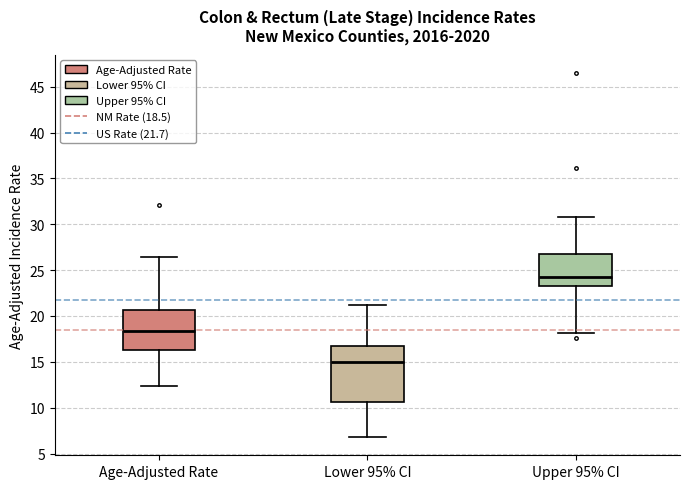

Reading left to right, transcribe this box plot: for each box, give where its median line is, the range the box spans, and where its two whiskers end, as read against the y-axis. The values are not printed on the chart, so give them approximately, as read against the axis.

Age-Adjusted Rate: median 18.5, box 16.5 to 20.5, whiskers 12.5 to 26.5
Lower 95% CI: median 15.0, box 10.5 to 17.0, whiskers 7.0 to 21.0
Upper 95% CI: median 24.5, box 23.5 to 27.0, whiskers 18.0 to 31.0